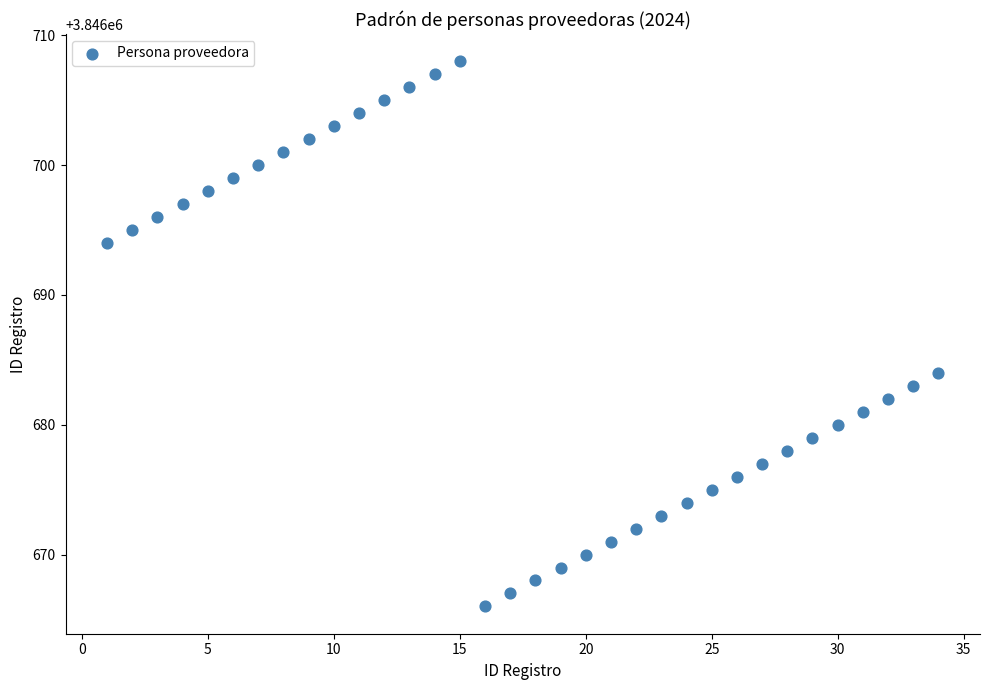

What is the range of Y values (max minus min)?

42